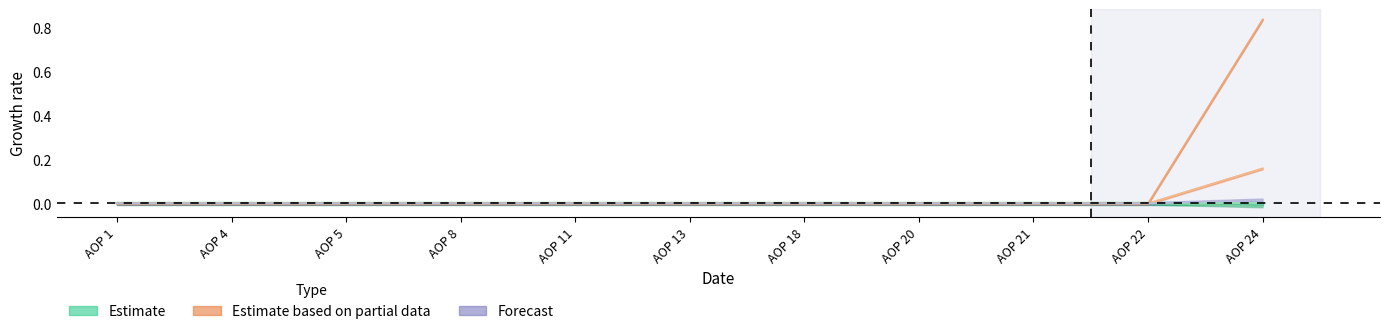

The Zadrzana dobit series shows 0.0 at AOP 21. True or false?

True